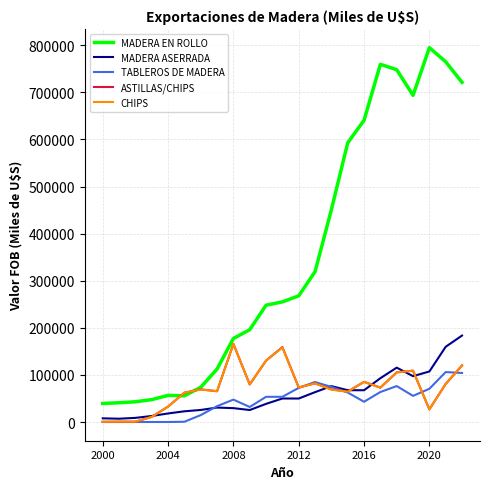

Which series has the widest spread of values?

MADERA EN ROLLO